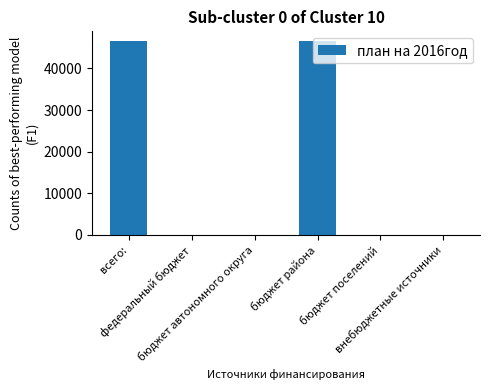

How many data points are above 0?

2